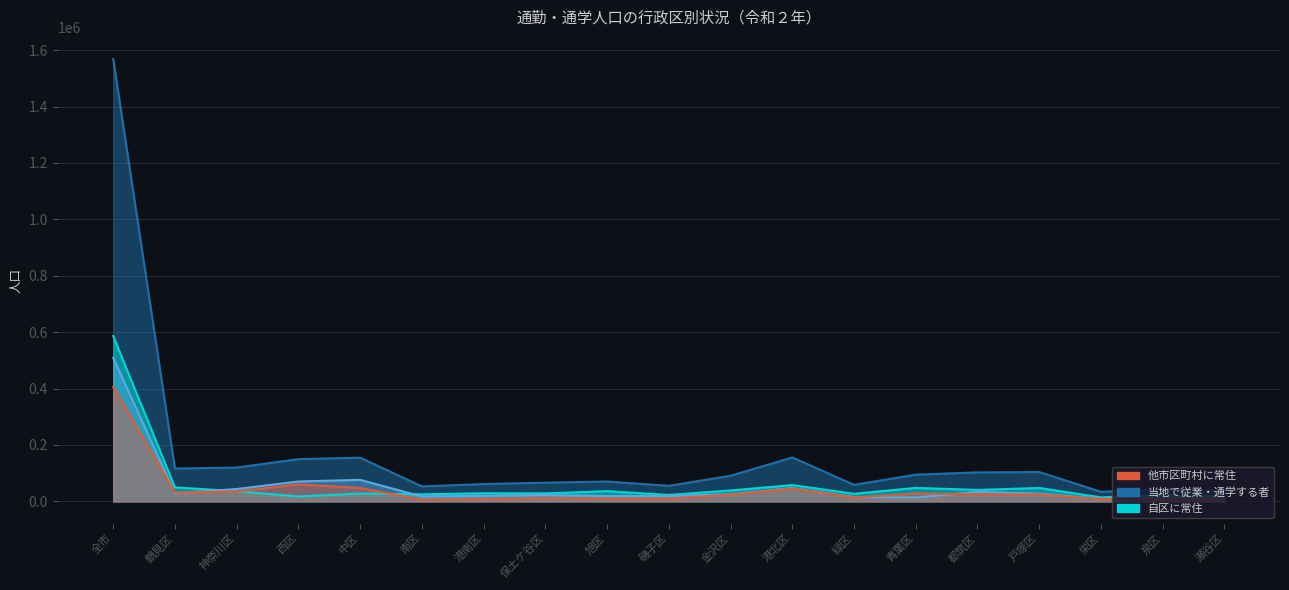

What is the label of the 10th point from the right?

磯子区